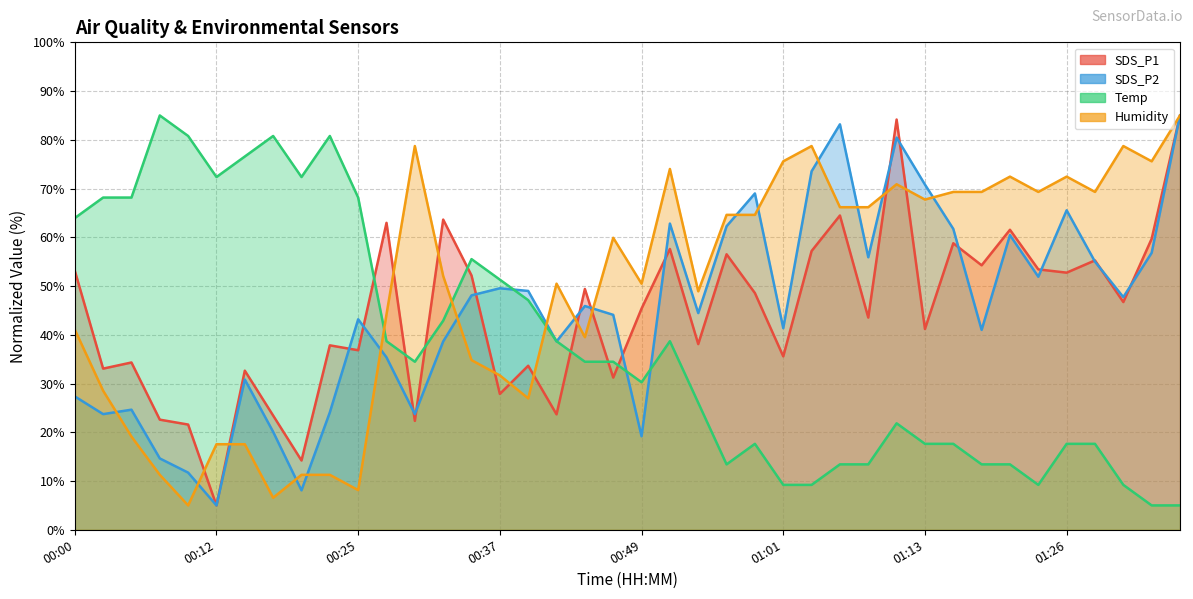

At which category does SDS_P1 reach its first local peak?

00:05